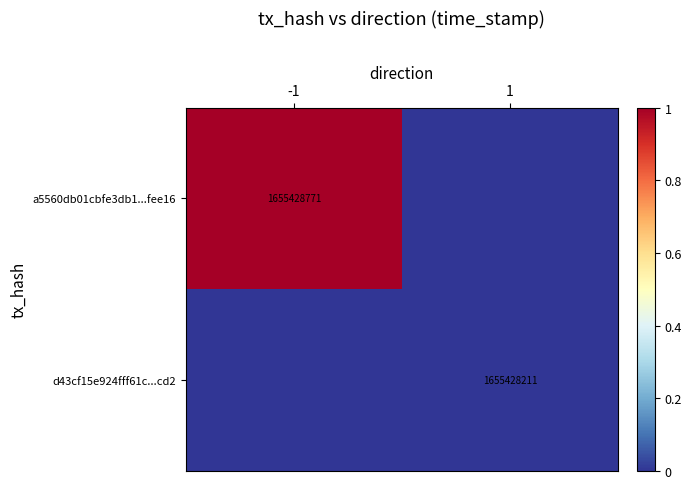

The a5560db01cbfe3db1...fee16 series shows 407513529.6 at -1. True or false?

False